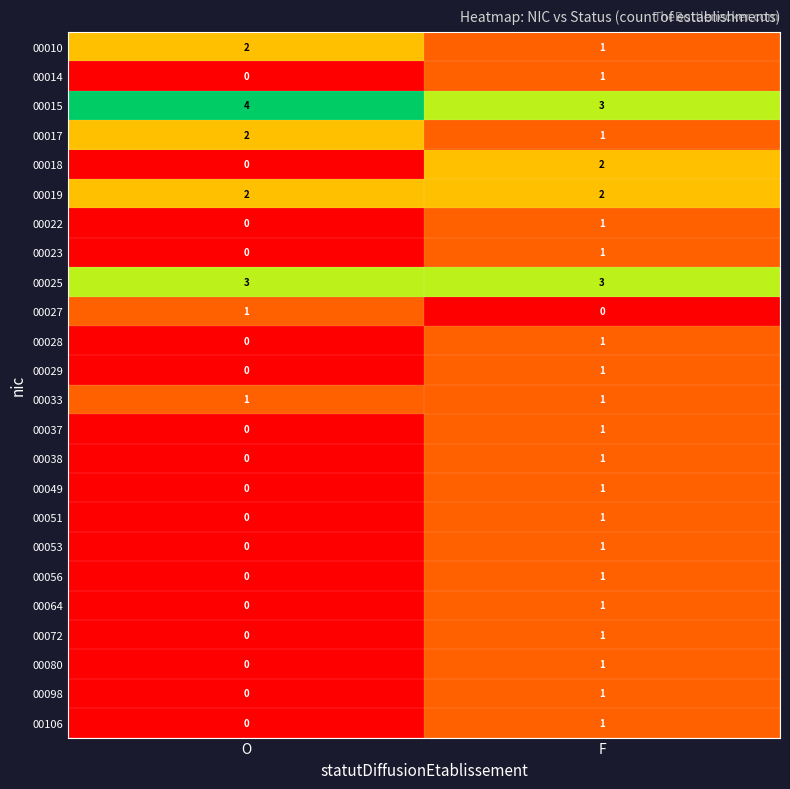

The value of 00098 at F is 2. True or false?

False